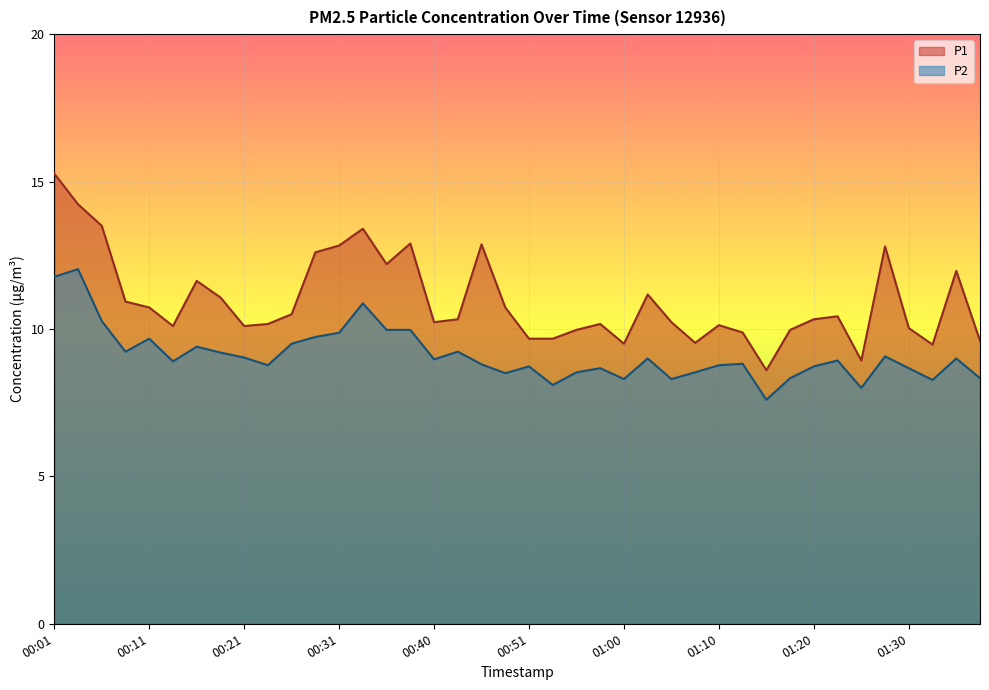

At which category is the sum across all series the highest?

00:01